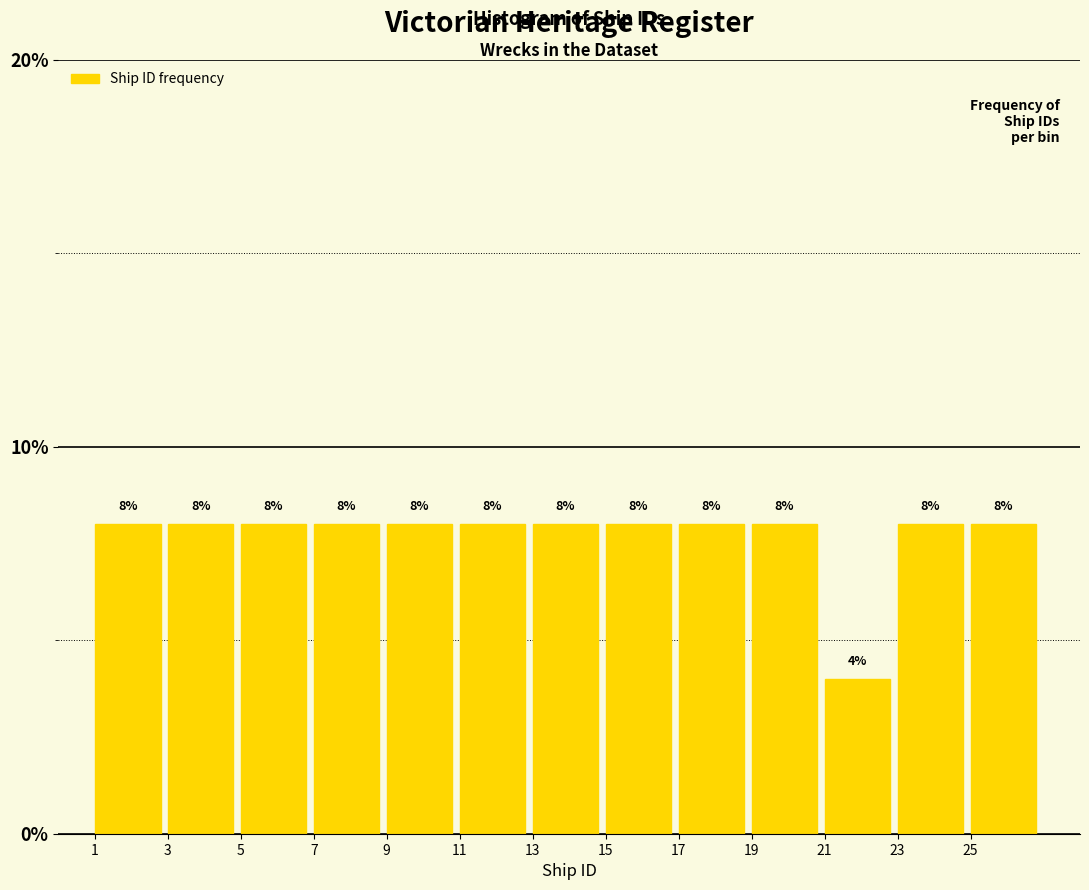

Reading right to left, extract all data points from this chart.

25=8	23=8	21=4	19=8	17=8	15=8	13=8	11=8	9=8	7=8	5=8	3=8	1=8